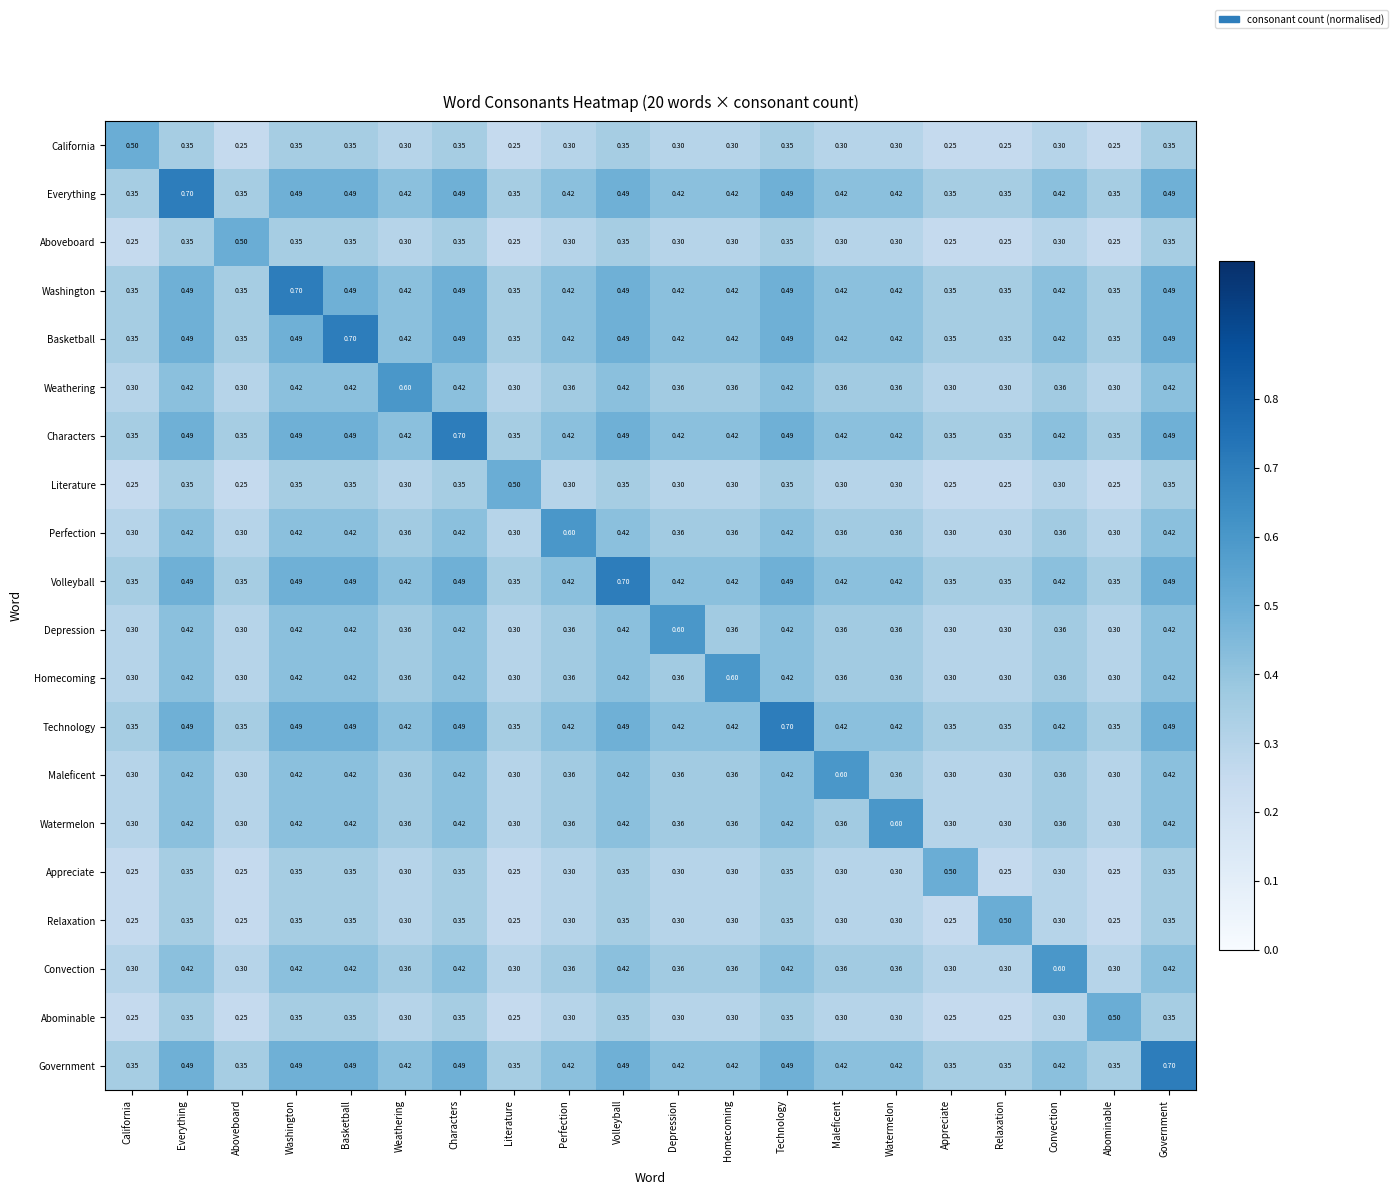

At which label does Basketball reach its peak?

Basketball